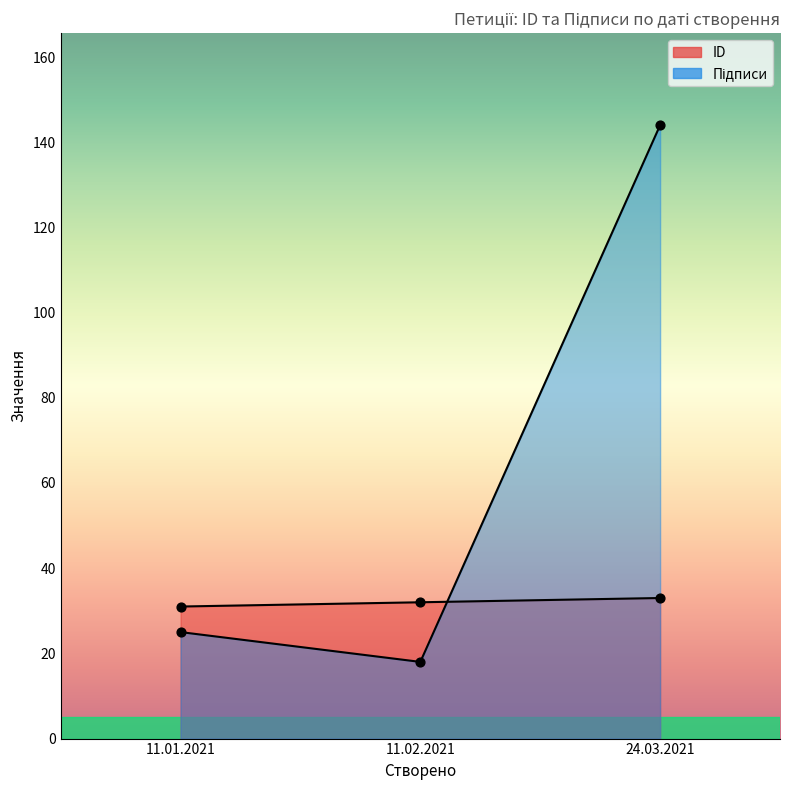

At how many categories does at least one series exceed 101?

1